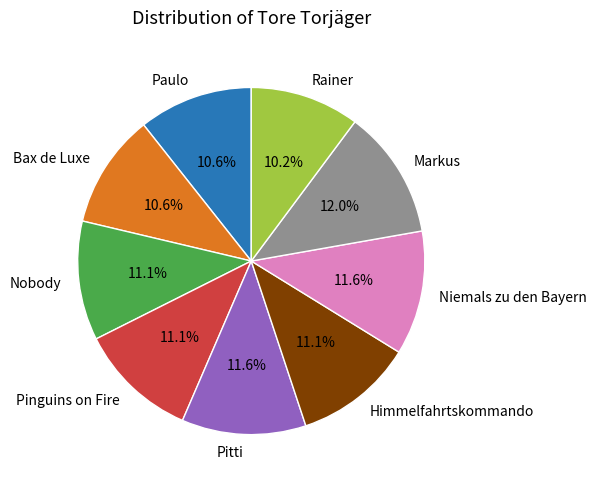

Is Himmelfahrtskommando the majority of the pie?

No